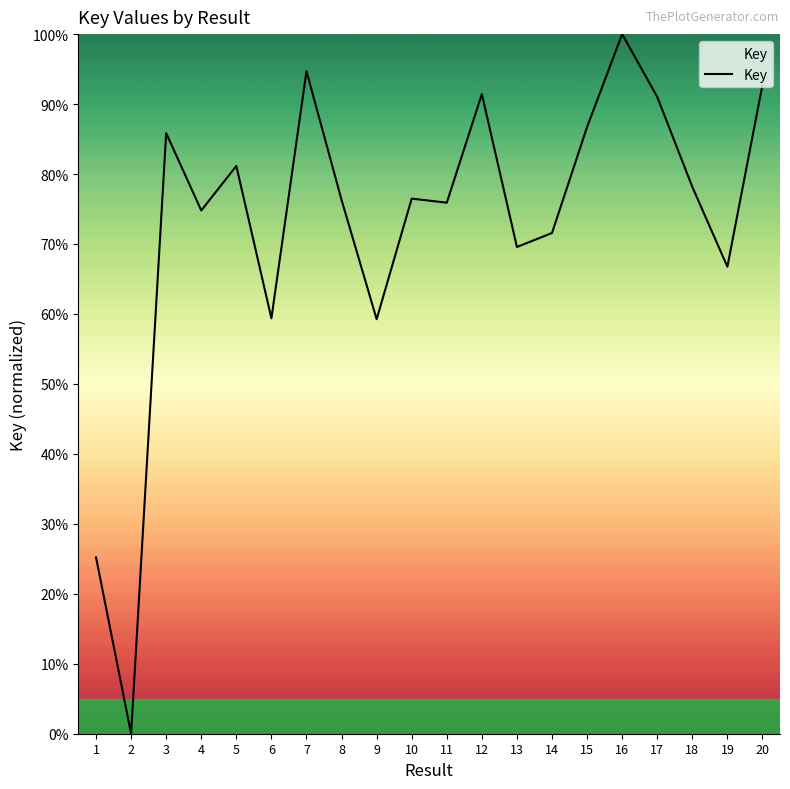

At which category does the chart reach its peak across all series?

16